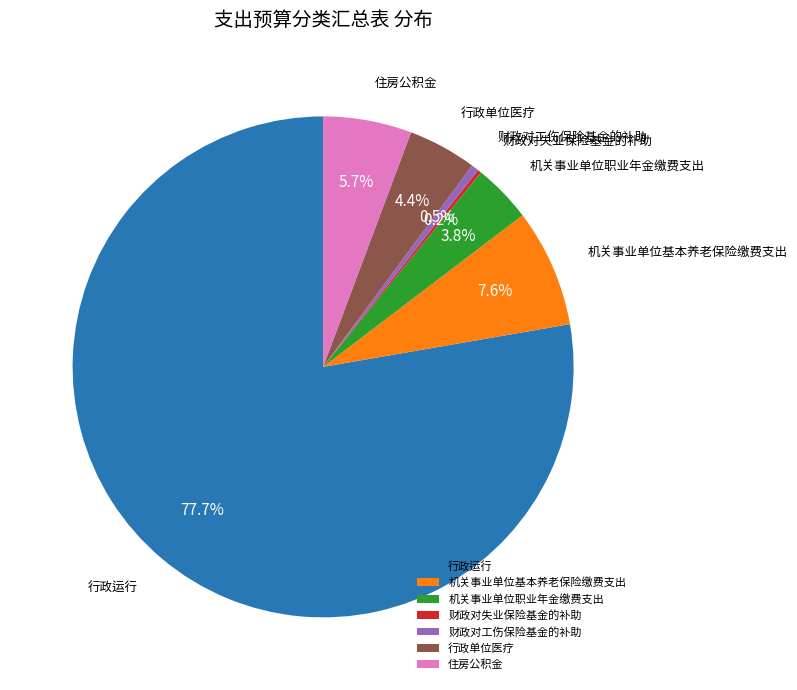

To the nearest percent, what portion does 机关事业单位职业年金缴费支出 represent?

4%